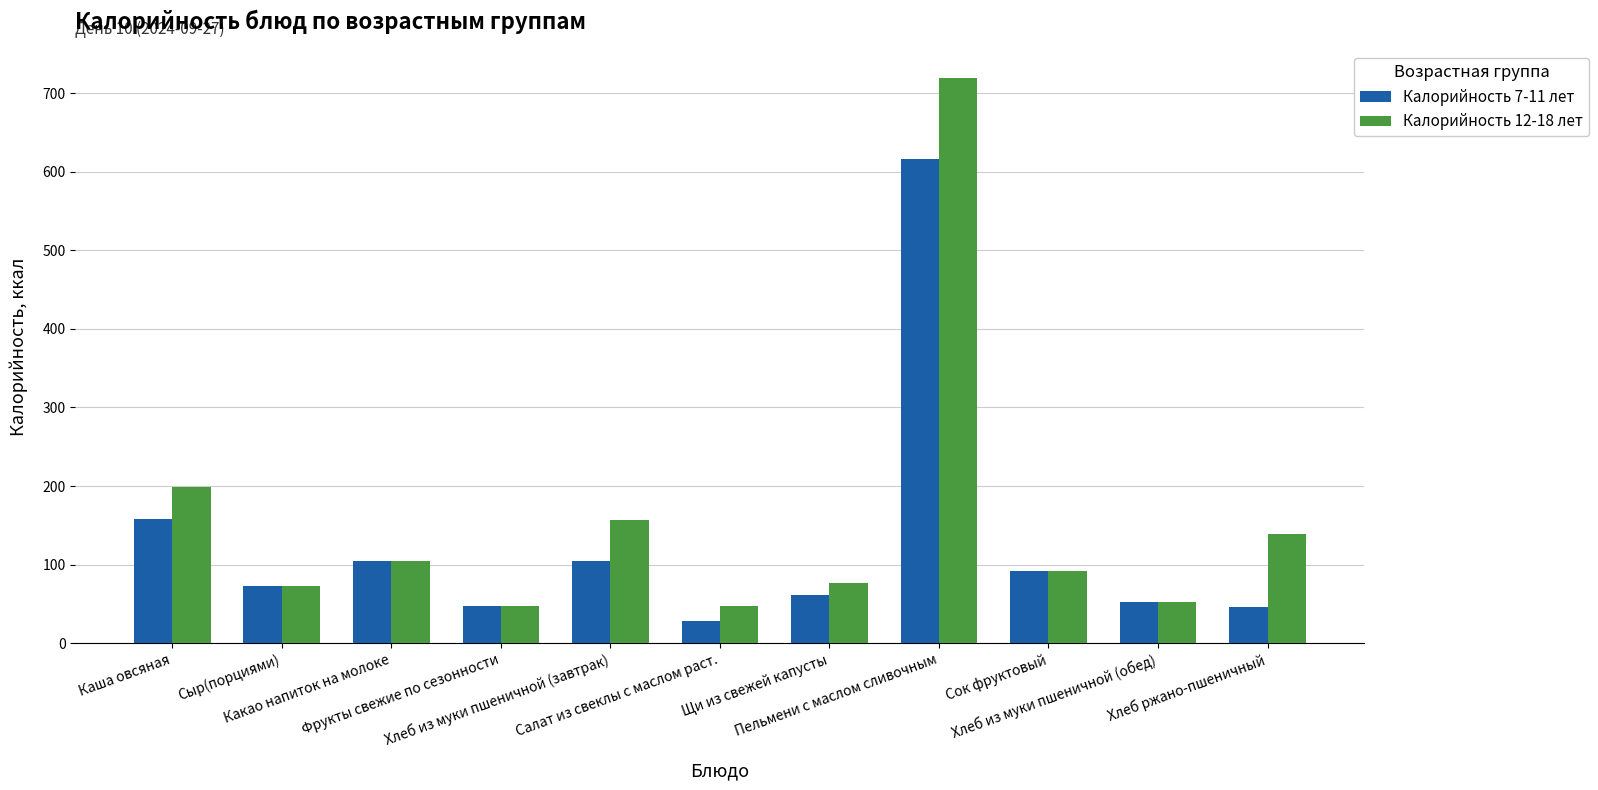

What is the total value across all series at Пельмени с маслом сливочным?

1335.3